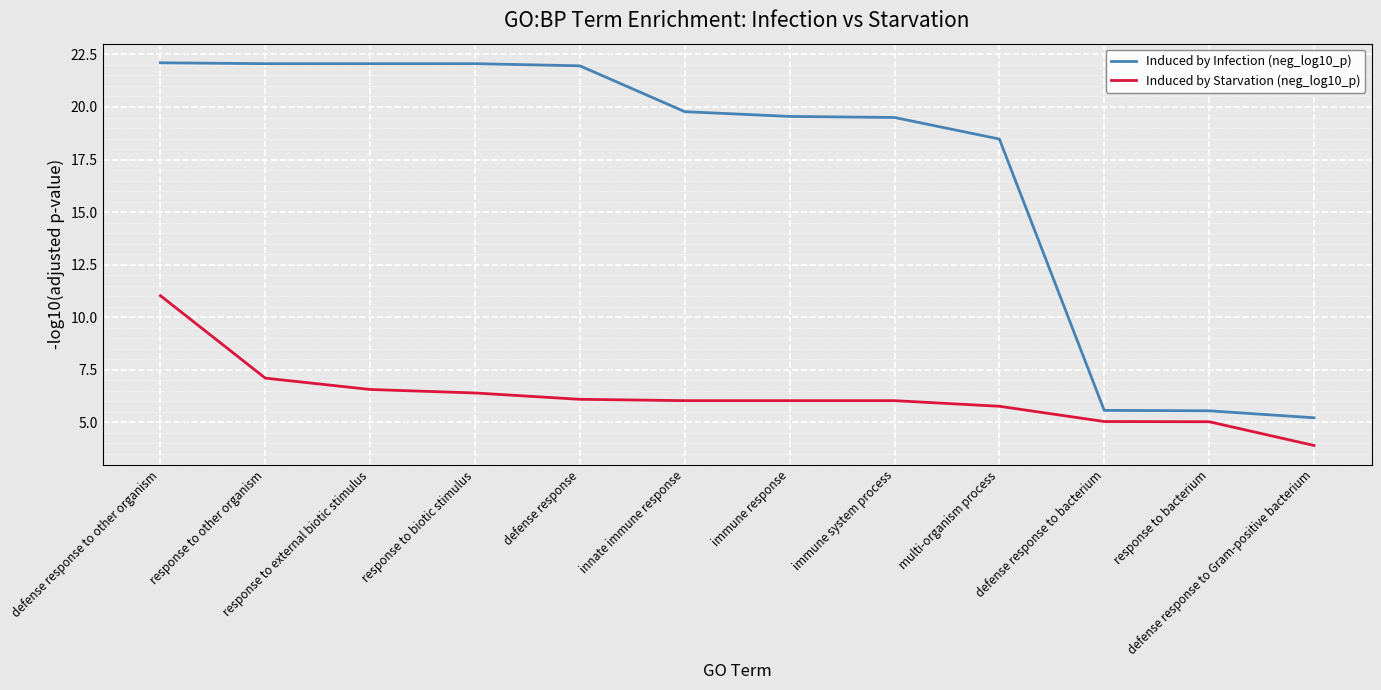

Does the chart have visible grid lines?

Yes